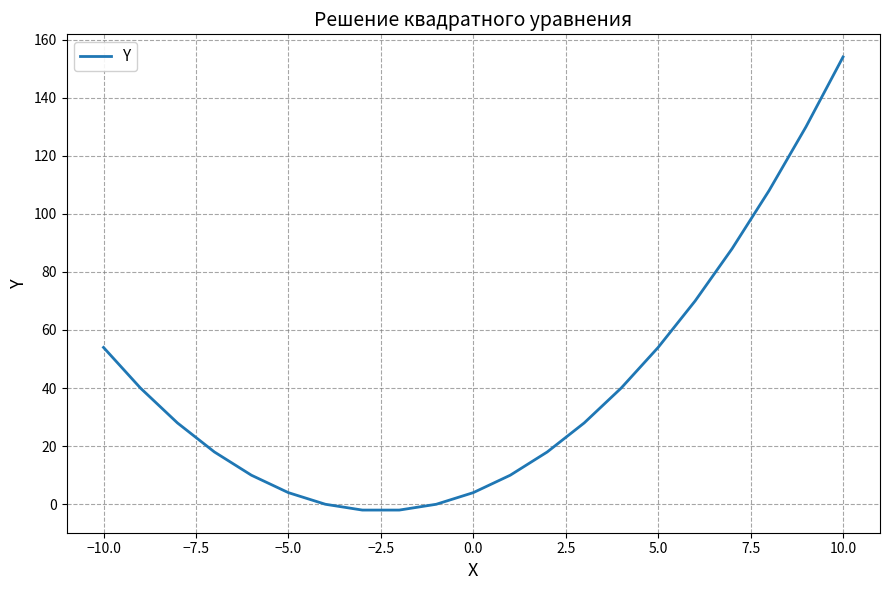

What is the difference between the maximum and minimum values?

156